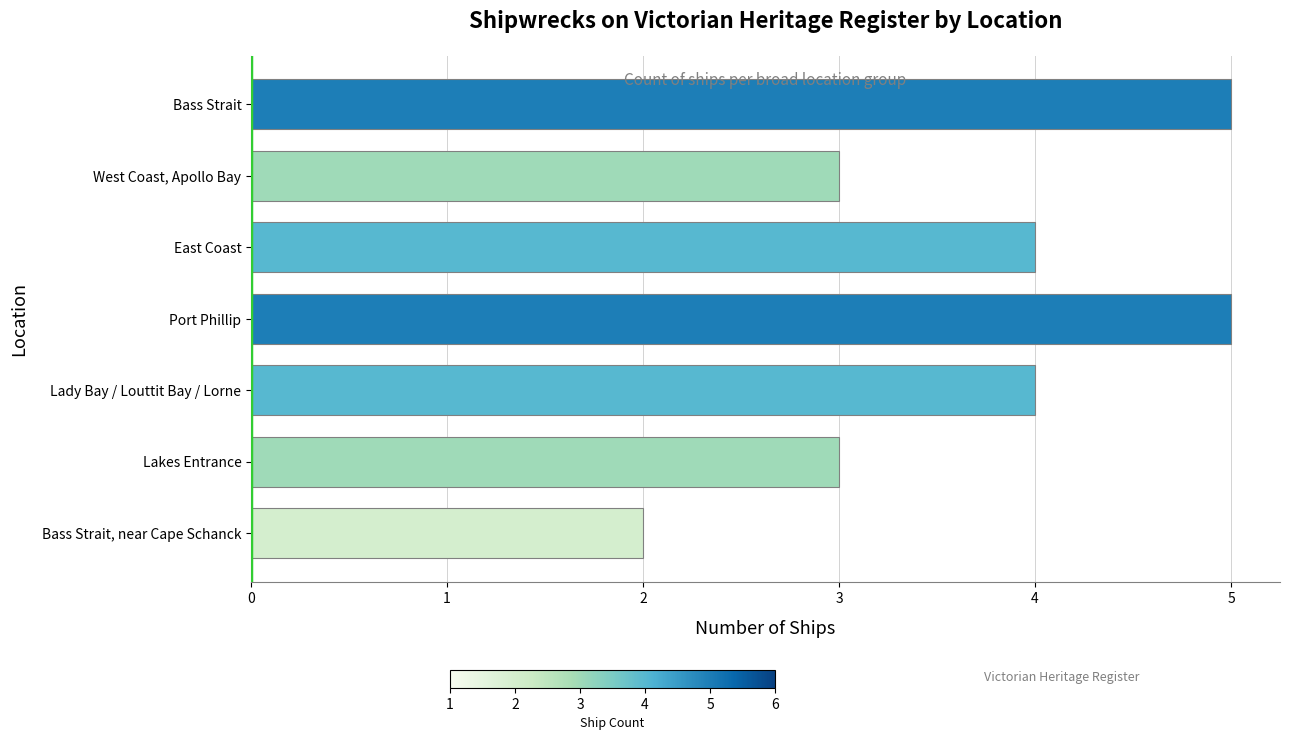

True or false: the data shows 4 at Lady Bay / Louttit Bay / Lorne.

True